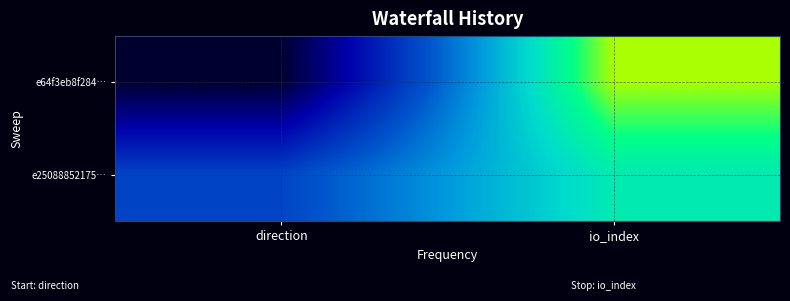

Which has a higher value, io_index or direction?

io_index